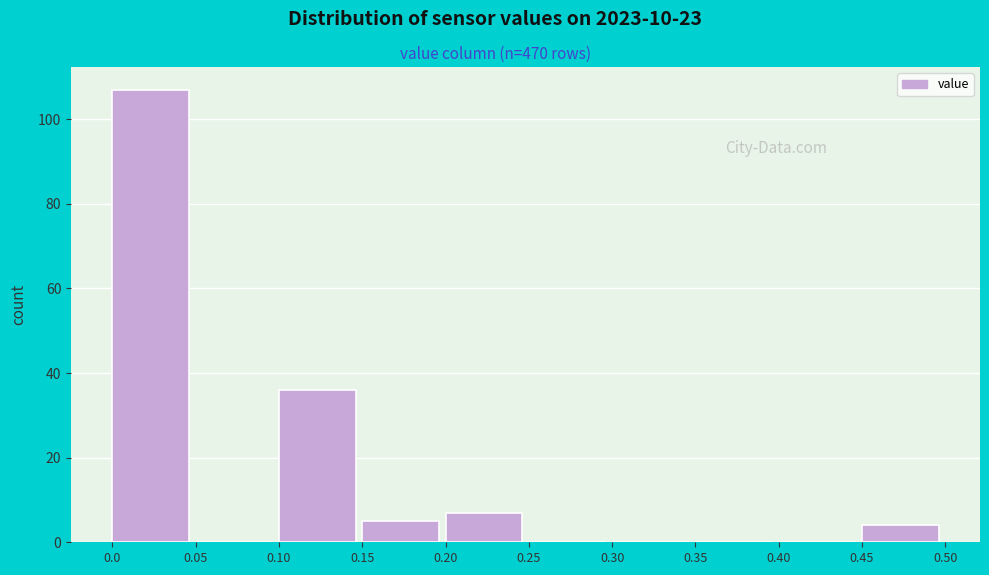

Which range on the x-axis has the tallest bar?

0.0 to 0.05